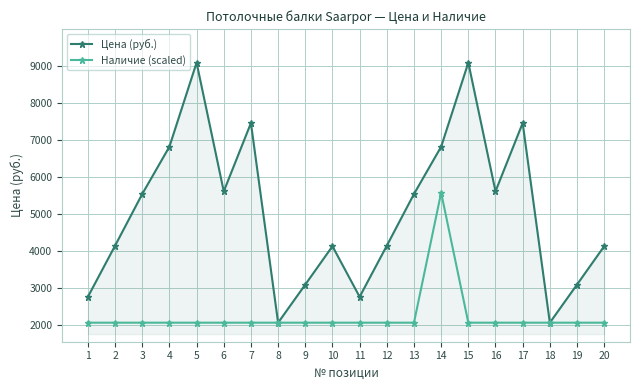

What is the difference between the highest and lowest values at 11?

699.3